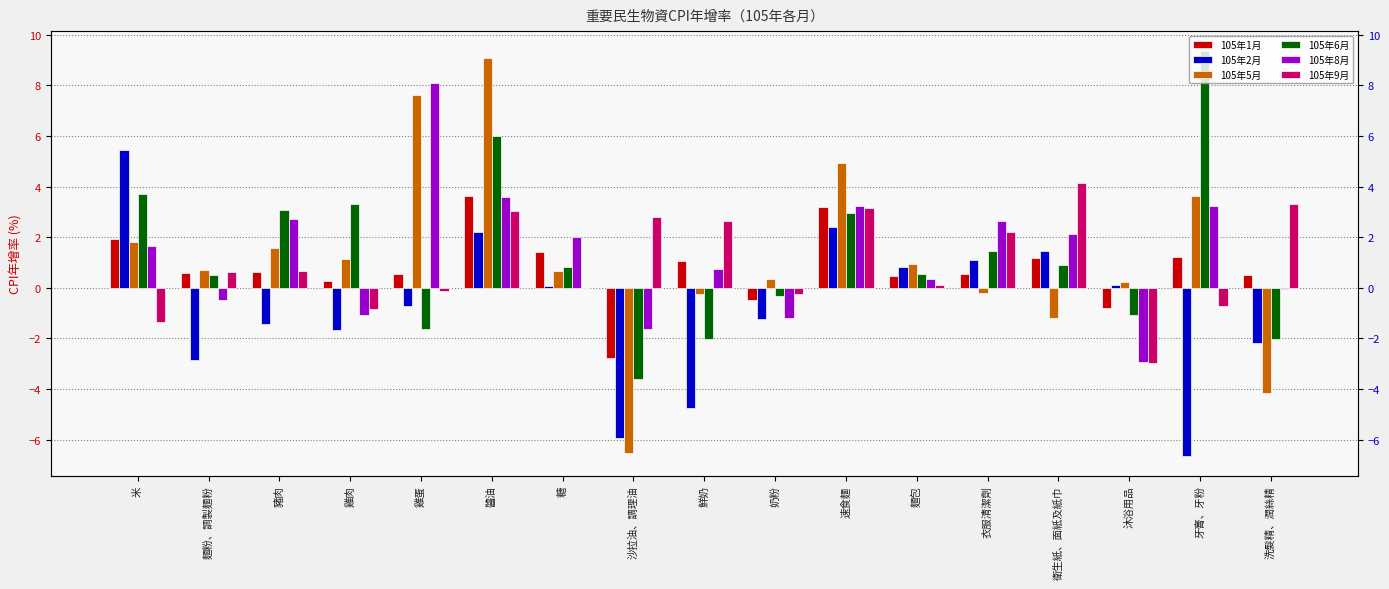

Rank the series at 速食麵 from lowest to highest value.

105年2月, 105年6月, 105年9月, 105年1月, 105年8月, 105年5月